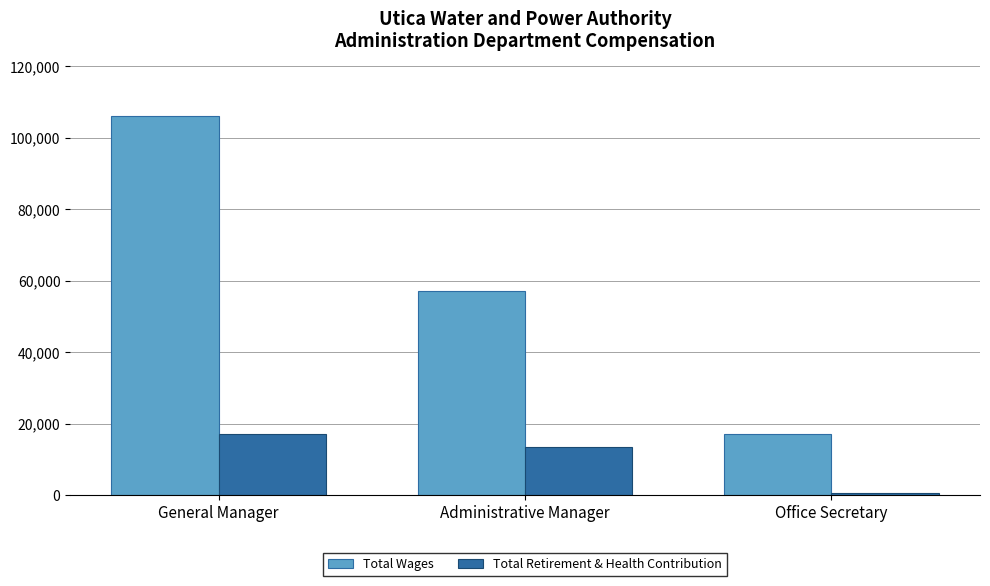

At which label does Total Wages reach its peak?

General Manager